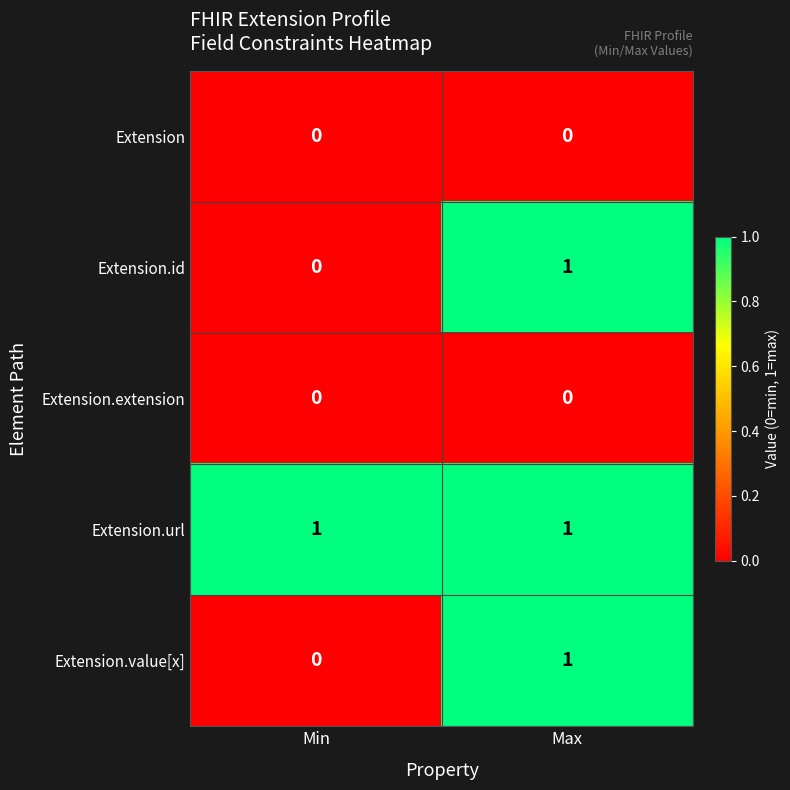

The value of Extension.extension at Max is 0. True or false?

True